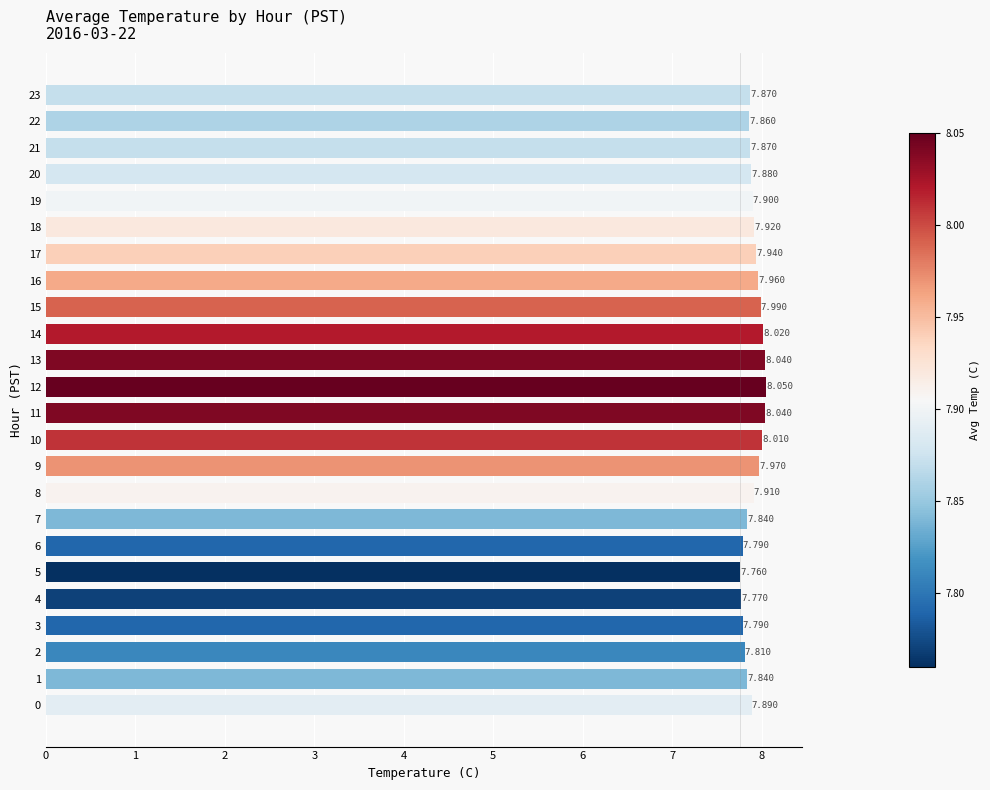

Read the value at 5.

7.8